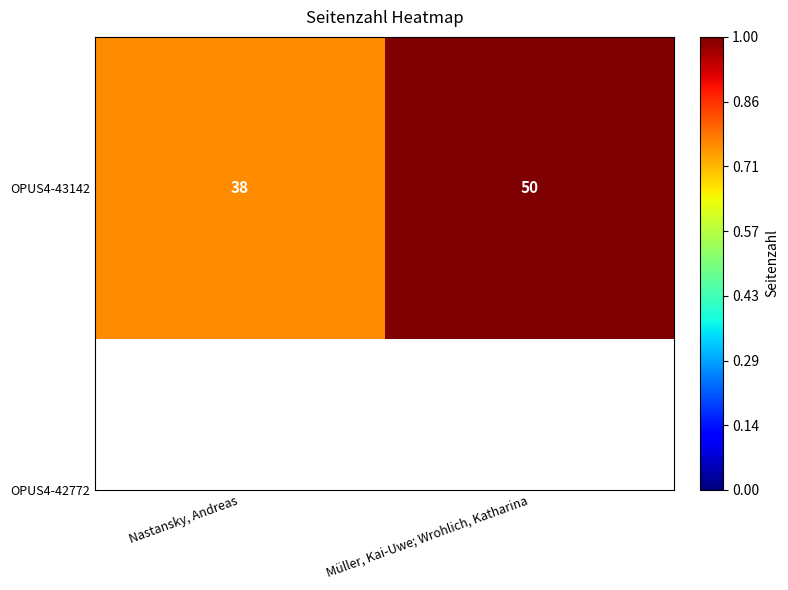

Which label corresponds to the smallest value in the chart?

Nastansky, Andreas